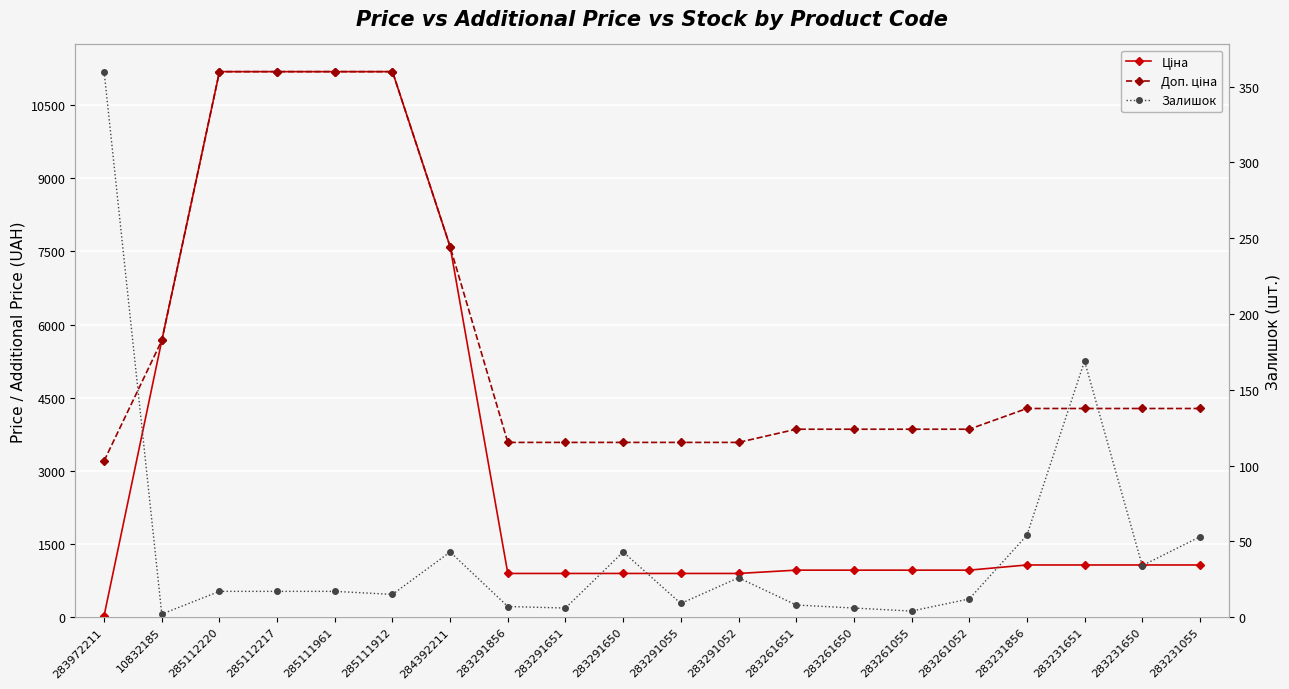

Between 285111912 and 283261052, which is larger?

285111912